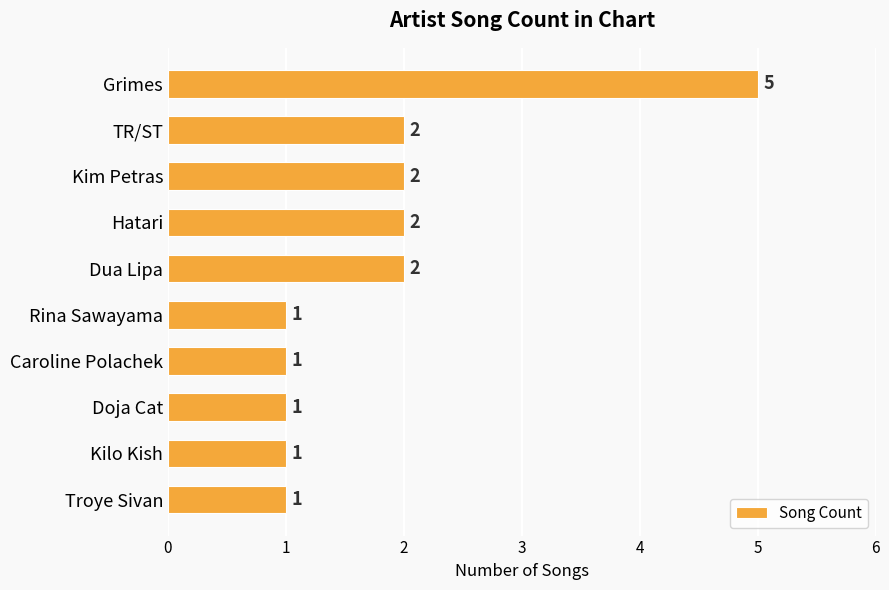

Between Hatari and Caroline Polachek, which is larger?

Hatari